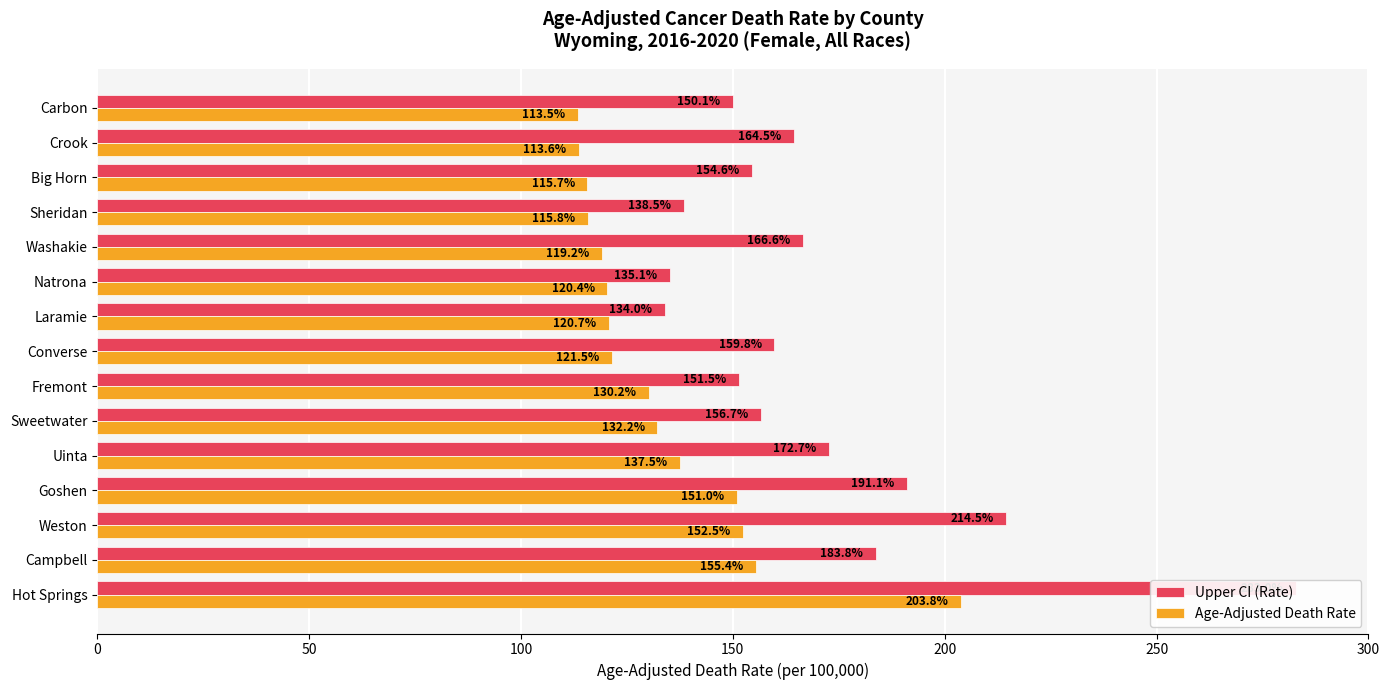

At how many categories does at least one series exceed 136?

13